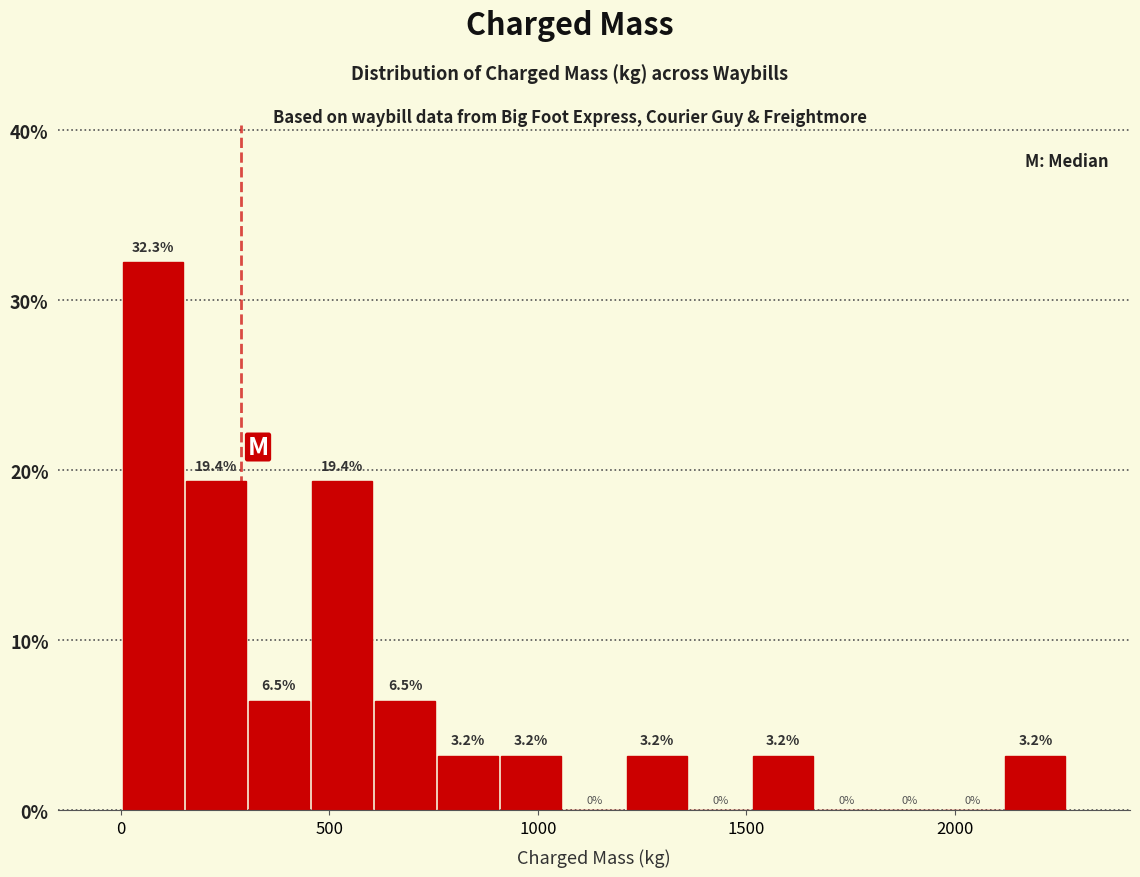

Around what value on the x-axis is the tallest bar? Give the approximate position of its centre, as read against the axis.

100